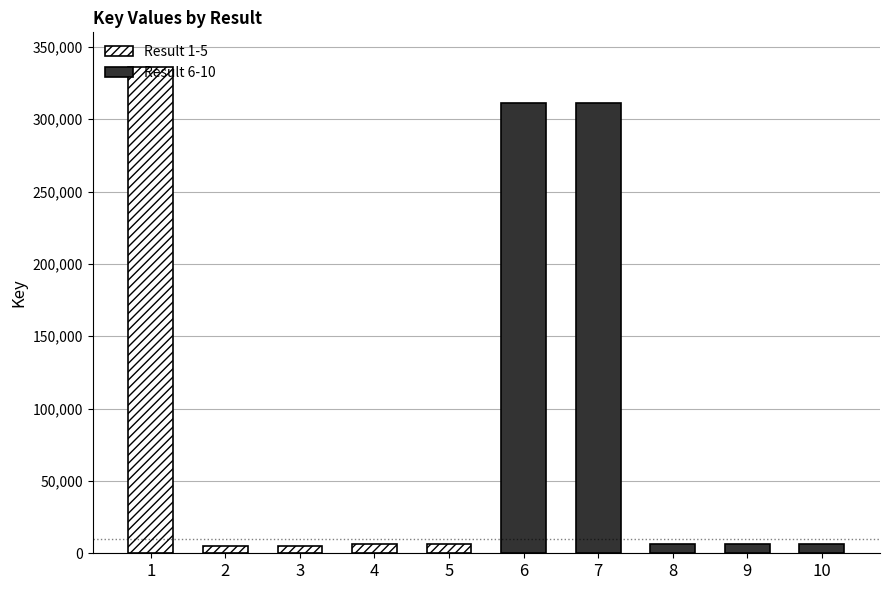

How many values in the Result 1-5 series are below 6560?

2